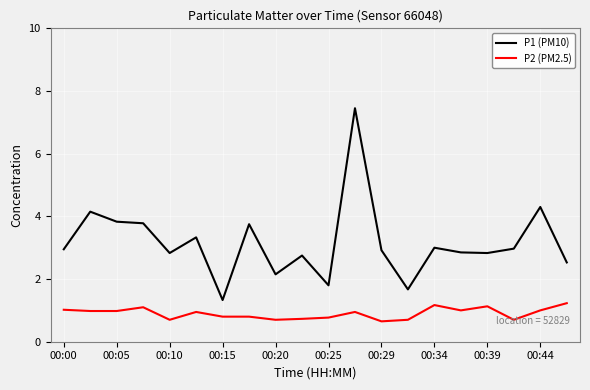

Which series has the largest total across all categories?

P1 (PM10)